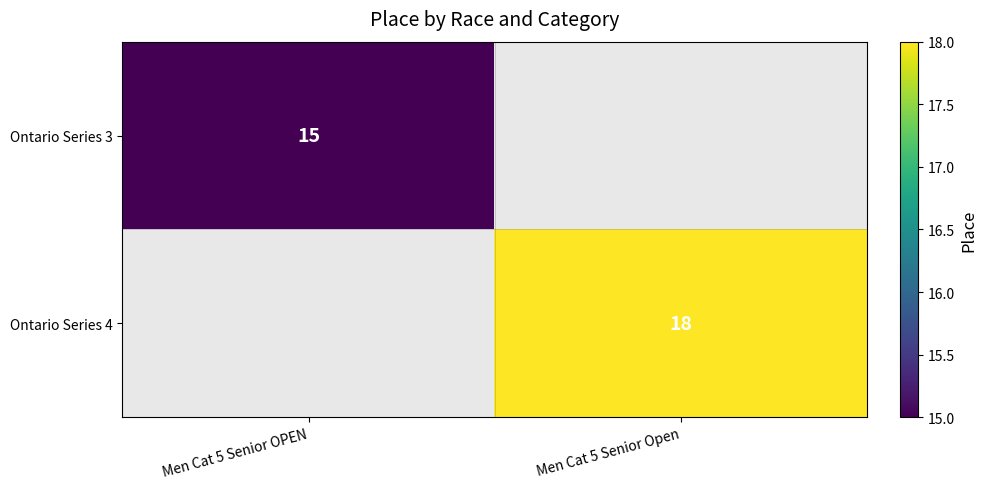

At how many categories does at least one series exceed 17?

1